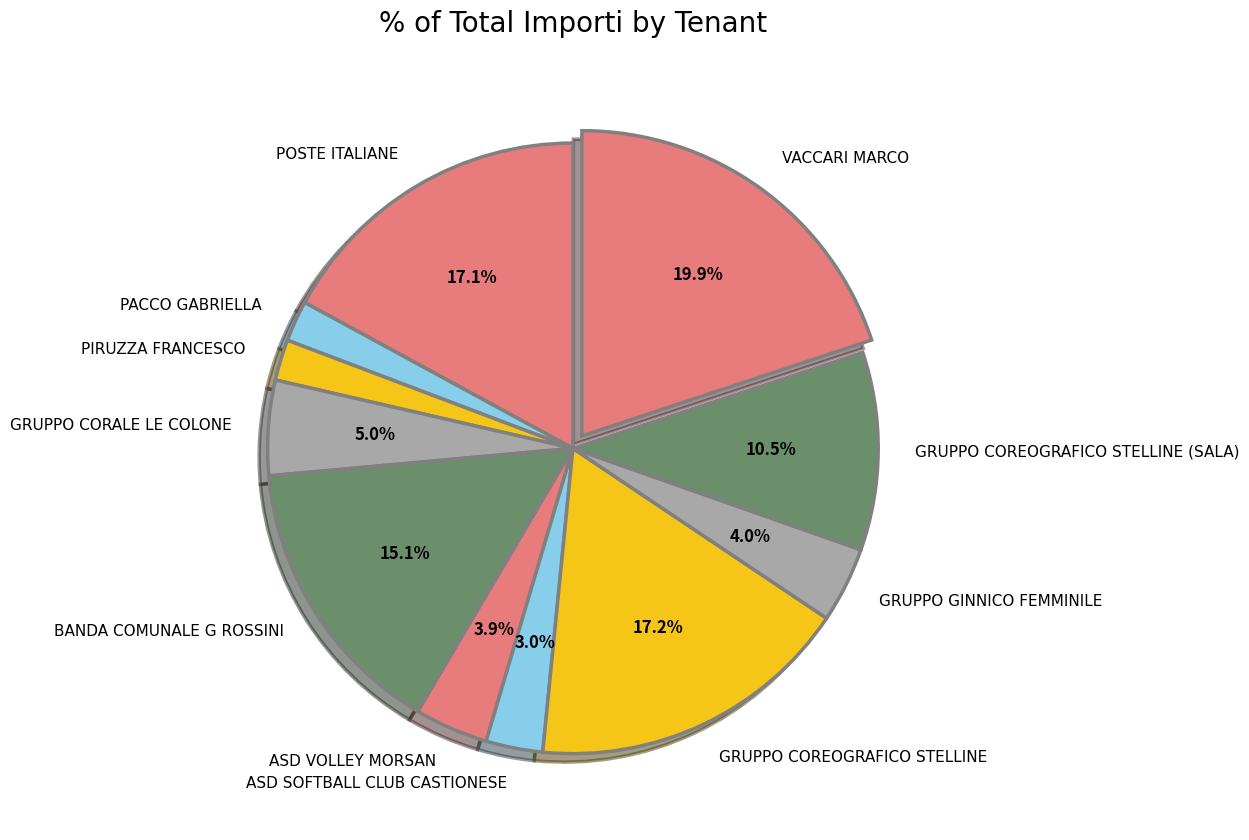

What percentage do POSTE ITALIANE and GRUPPO COREOGRAFICO STELLINE (SALA) together represent?

27.6%